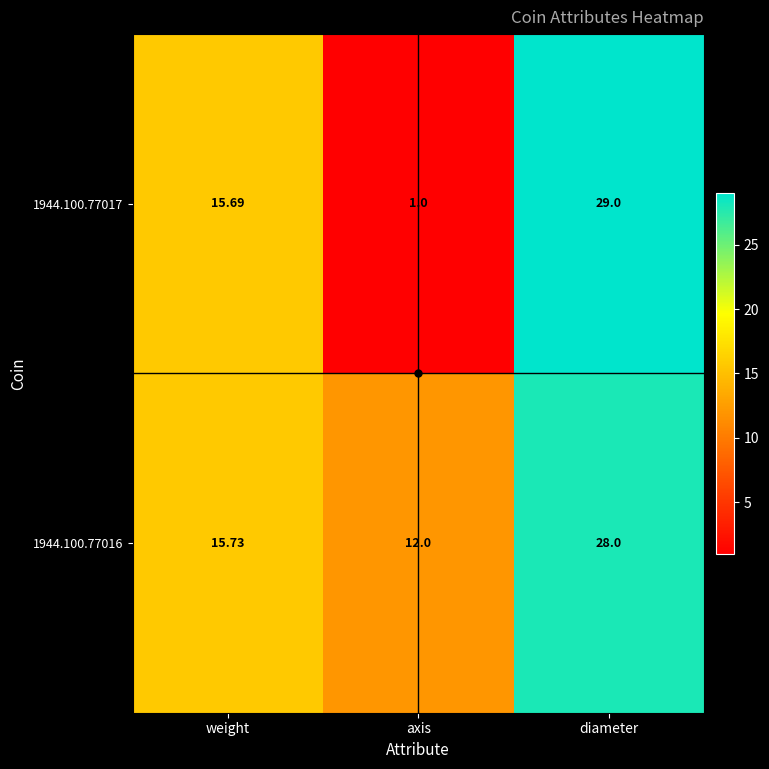

Which category has the highest value in the 1944.100.77017 series?

diameter